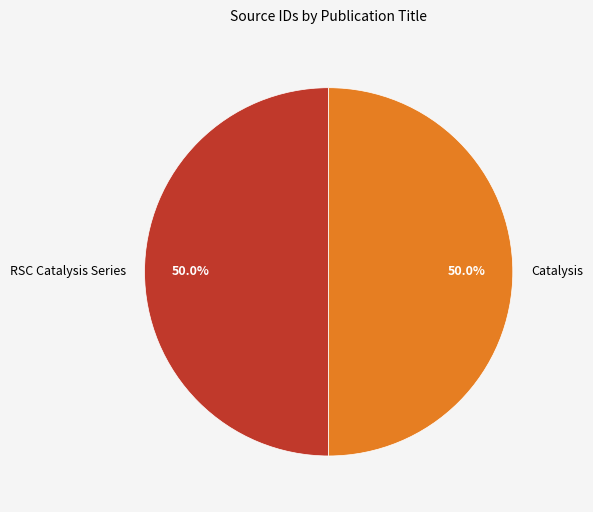

Approximately how many times larger is the value at Catalysis compared to RSC Catalysis Series?

1.0